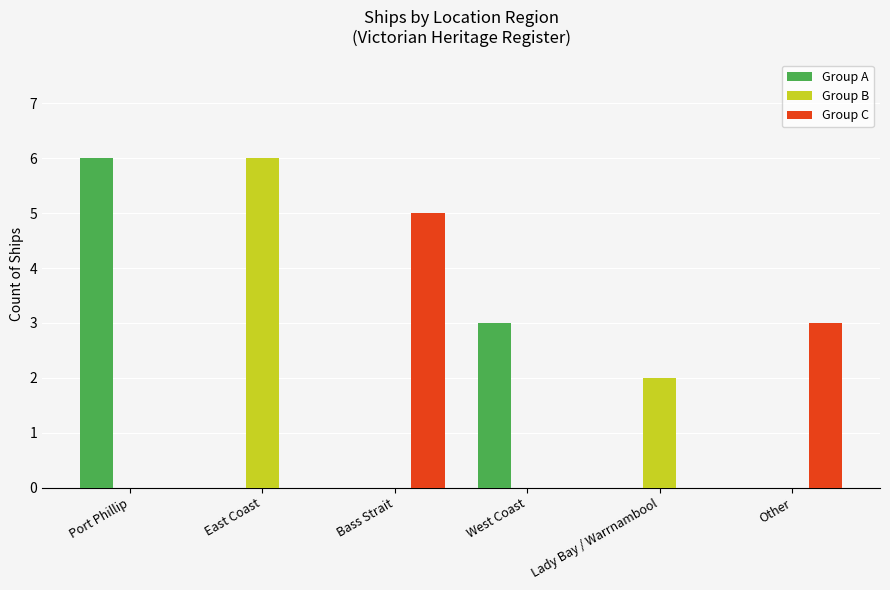

What is the total value across all series at Port Phillip?

6